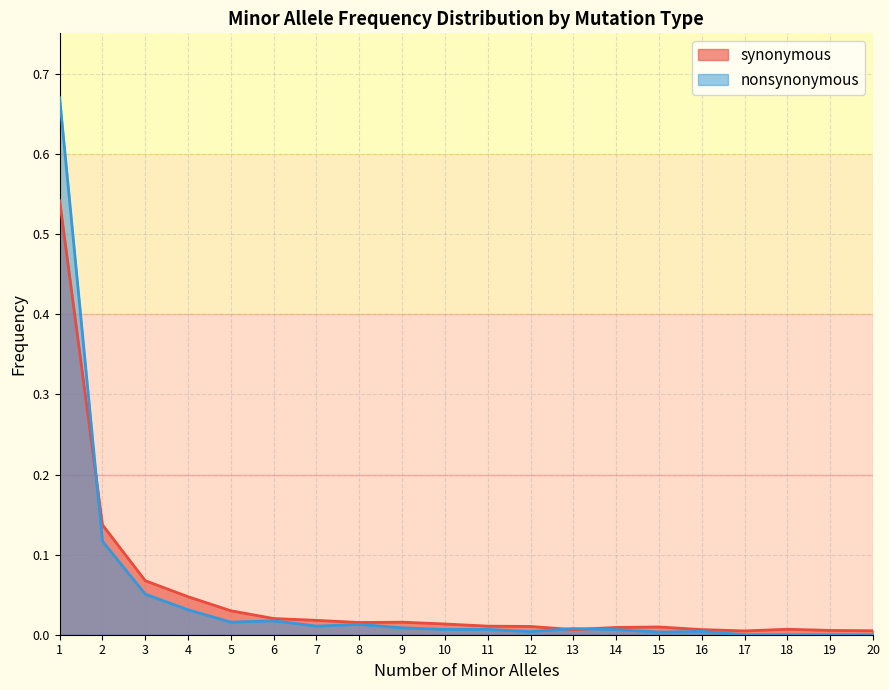

Reading left to right, list all the values displayed in this chart.

synonymous: 1=0.5	2=0.1	3=0.1	4=0.0	5=0.0	6=0.0	7=0.0	8=0.0	9=0.0	10=0.0	11=0.0	12=0.0	13=0.0	14=0.0	15=0.0	16=0.0	17=0.0	18=0.0	19=0.0	20=0.0
nonsynonymous: 1=0.7	2=0.1	3=0.1	4=0.0	5=0.0	6=0.0	7=0.0	8=0.0	9=0.0	10=0.0	11=0.0	12=0.0	13=0.0	14=0.0	15=0.0	16=0.0	17=0.0	18=0.0	19=0.0	20=0.0